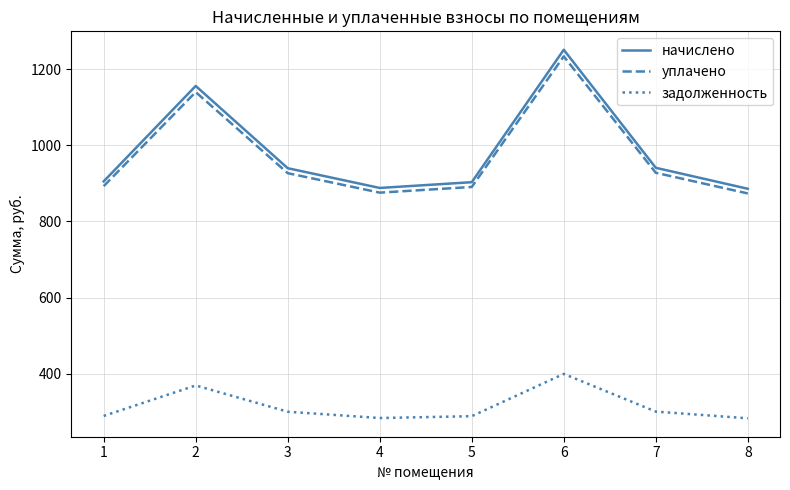

How many lines are shown in the chart?

3